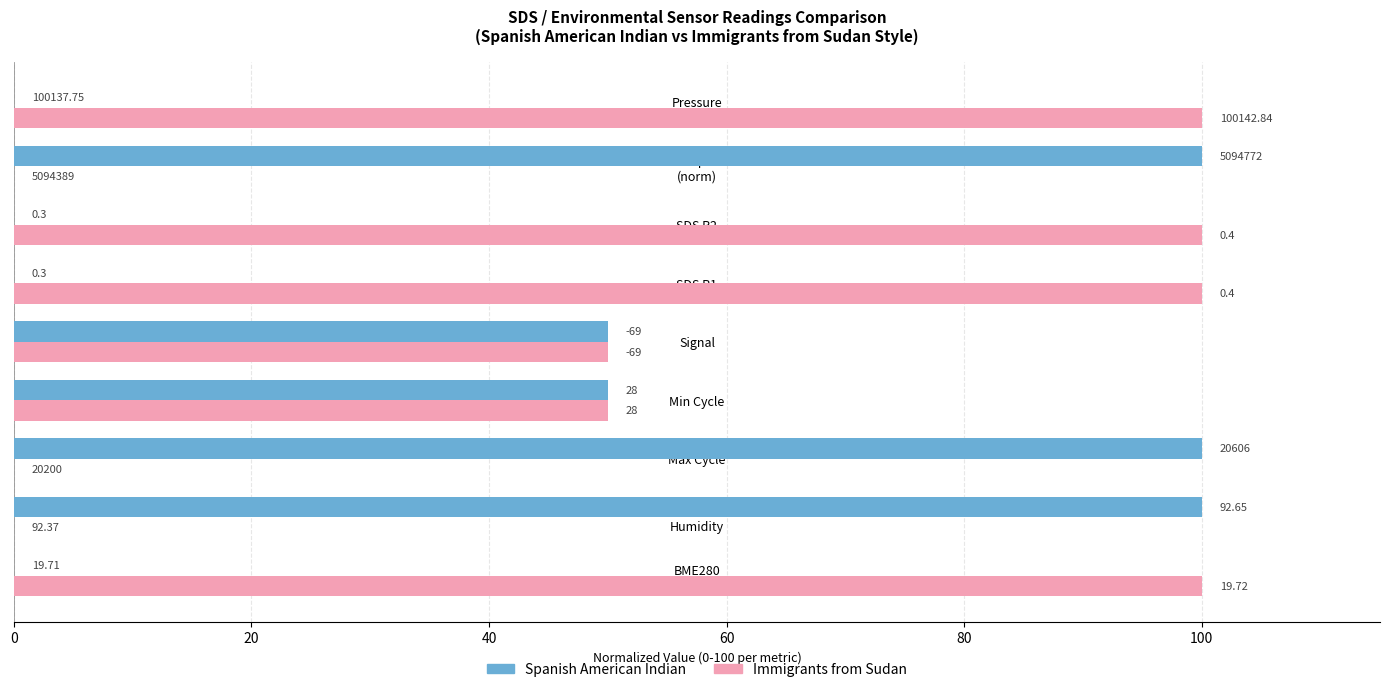

What is the difference between the second highest and second lowest values in the Spanish American Indian series?

100